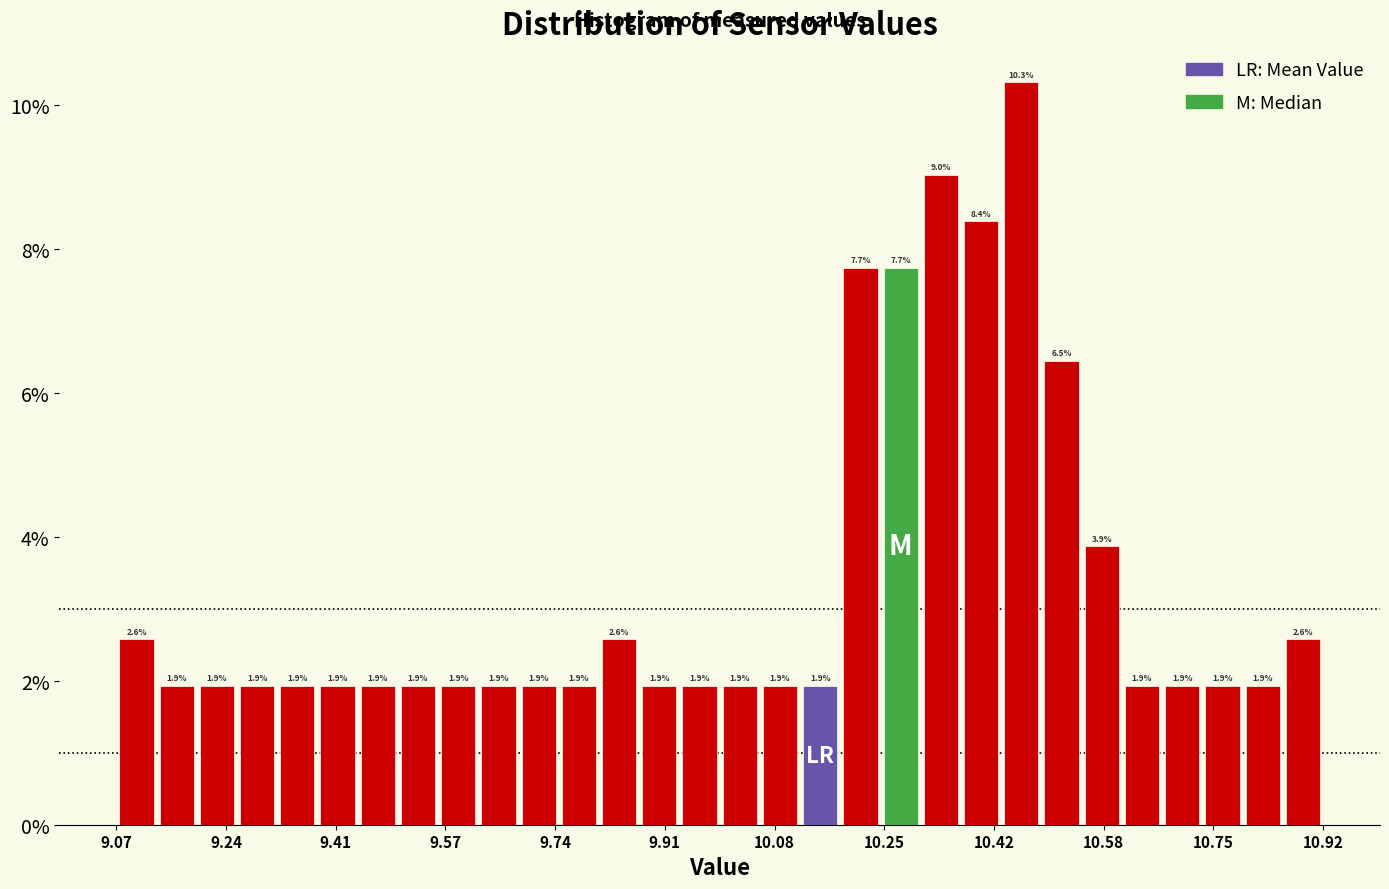

Around what value on the x-axis is the tallest bar? Give the approximate position of its centre, as read against the axis.

10.46